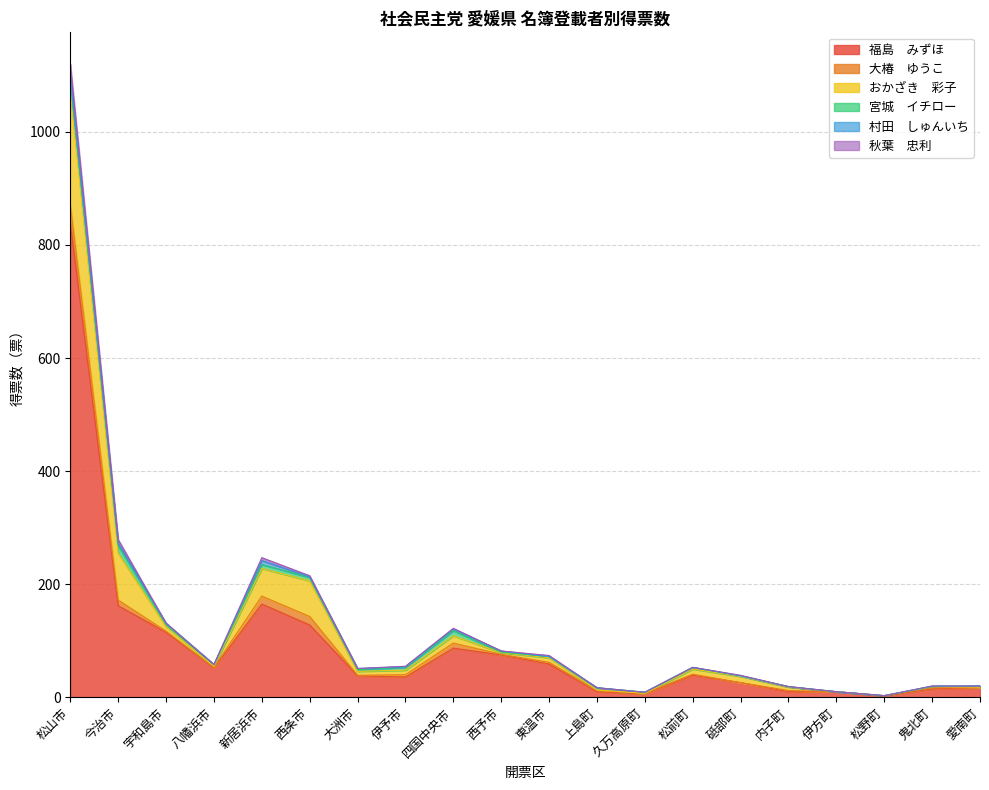

How many lines are shown in the chart?

6